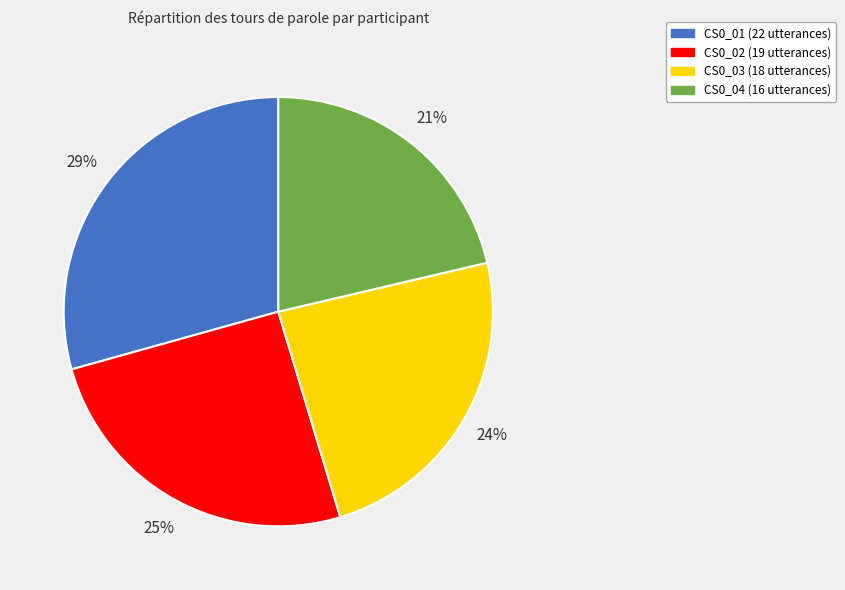

How many segments does this pie chart have?

4